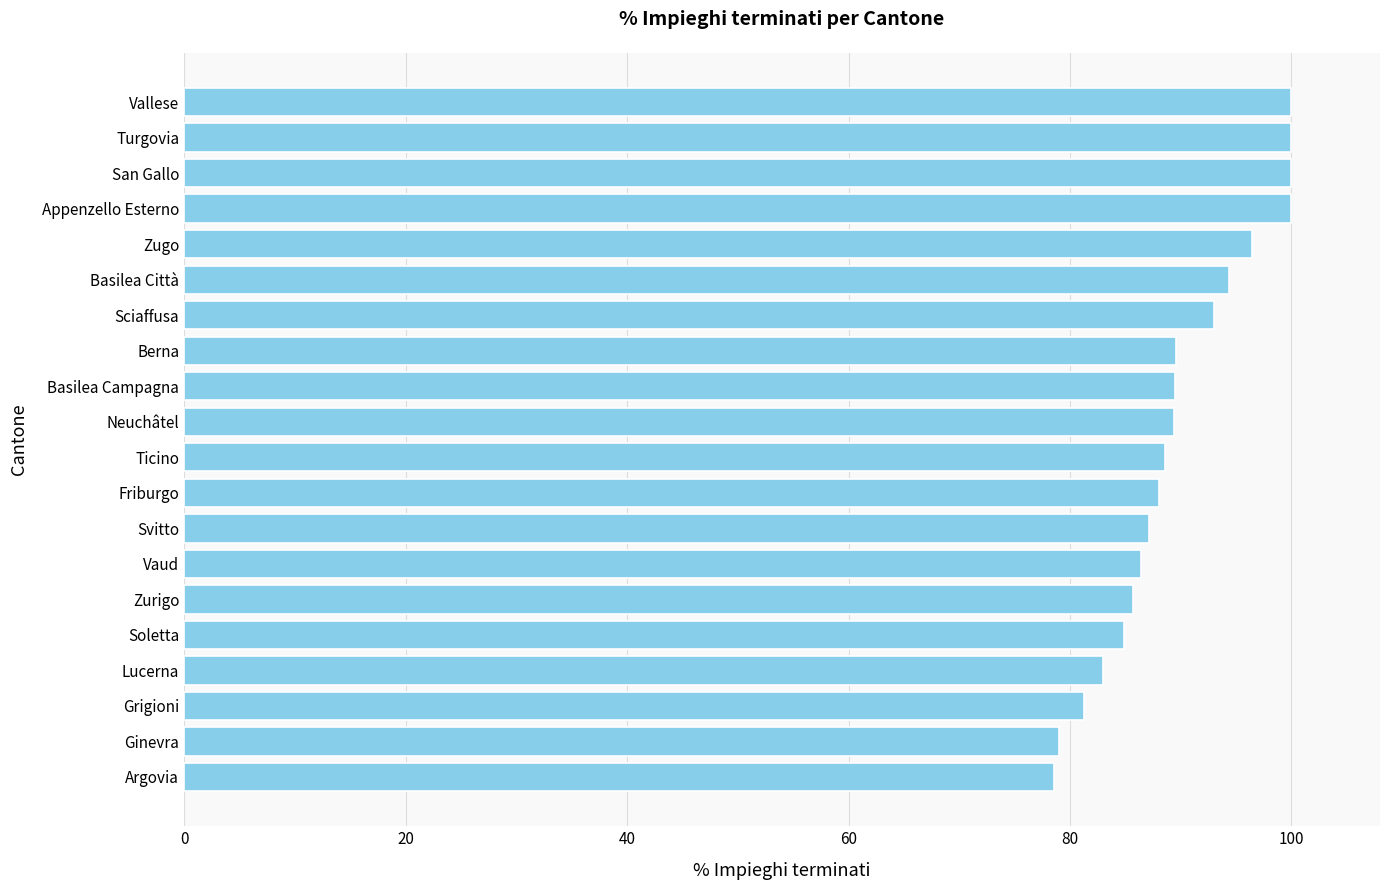

What is the average value?

89.7